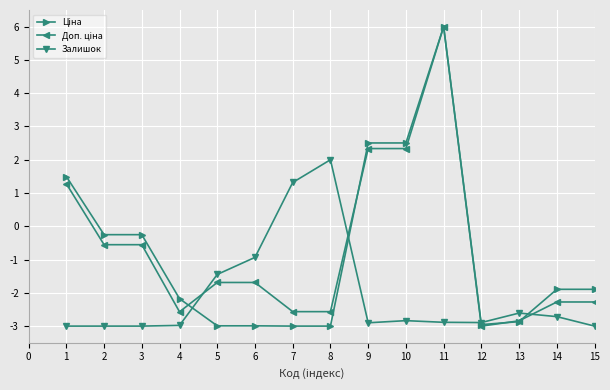

At how many categories does at least one series exceed 0?

6